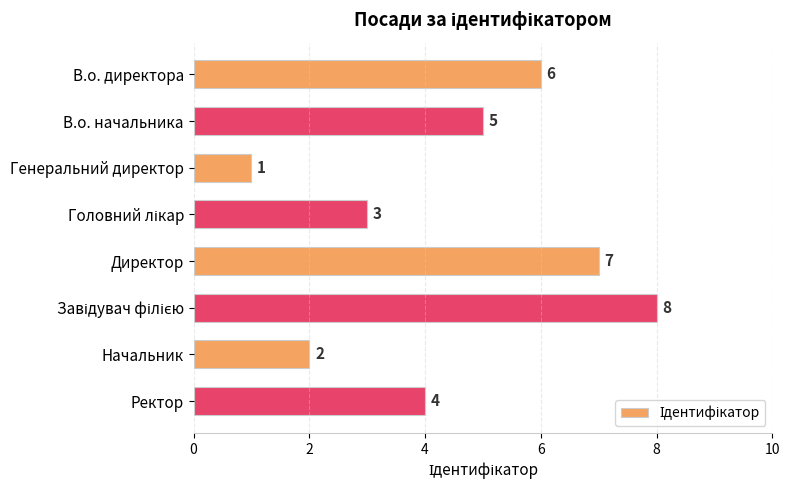

Does the chart contain stacked bars?

No